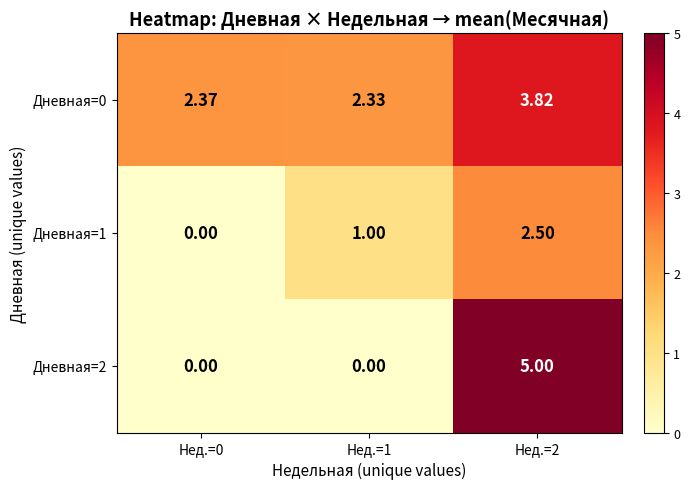

Reading left to right, transcribe all the data shown in this chart.

Дневная=0: Нед.=0=2.4	Нед.=1=2.3	Нед.=2=3.8
Дневная=1: Нед.=0=0.0	Нед.=1=1.0	Нед.=2=2.5
Дневная=2: Нед.=0=0.0	Нед.=1=0.0	Нед.=2=5.0